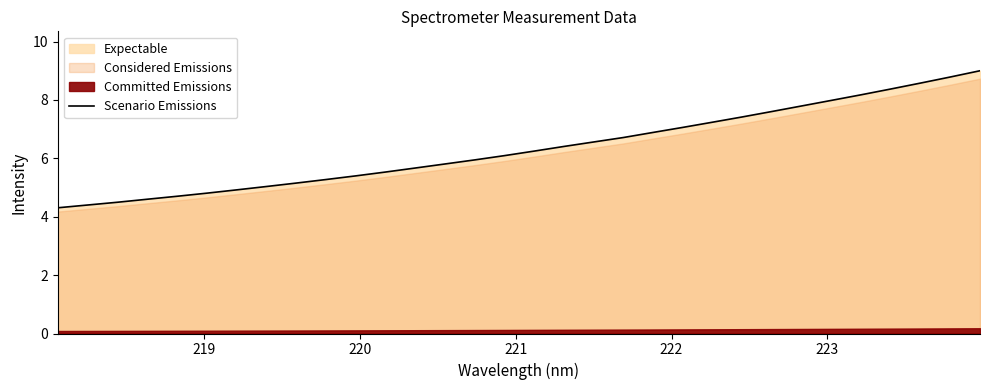

What is the sum of all values?

203.0